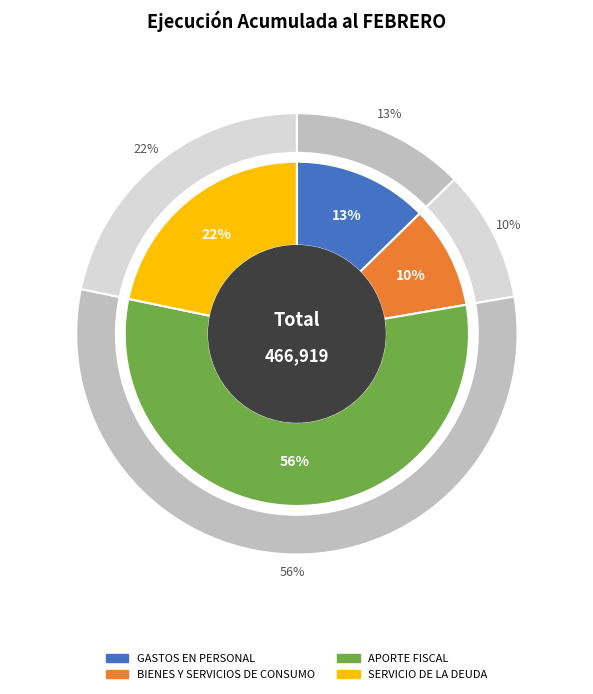

Which slice is the smallest?

BIENES Y SERVICIOS DE CONSUMO